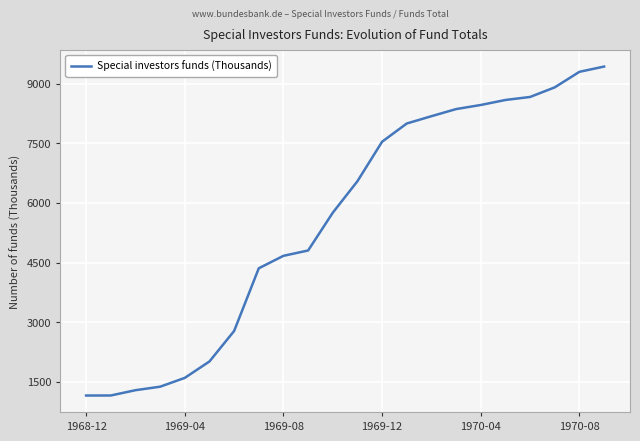

Is this an area chart (filled region under the line)?

No